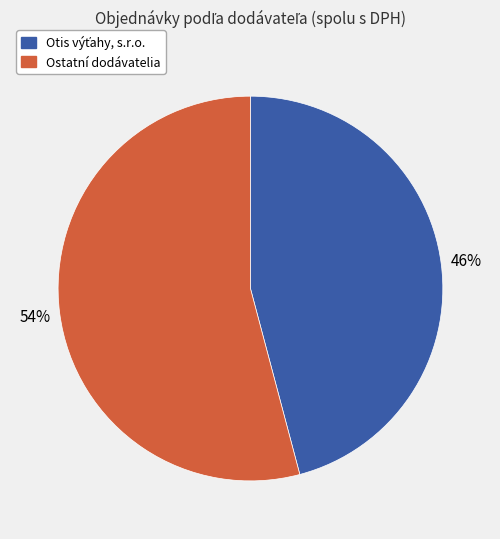

Is there any slice that represents more than half of the pie?

Yes